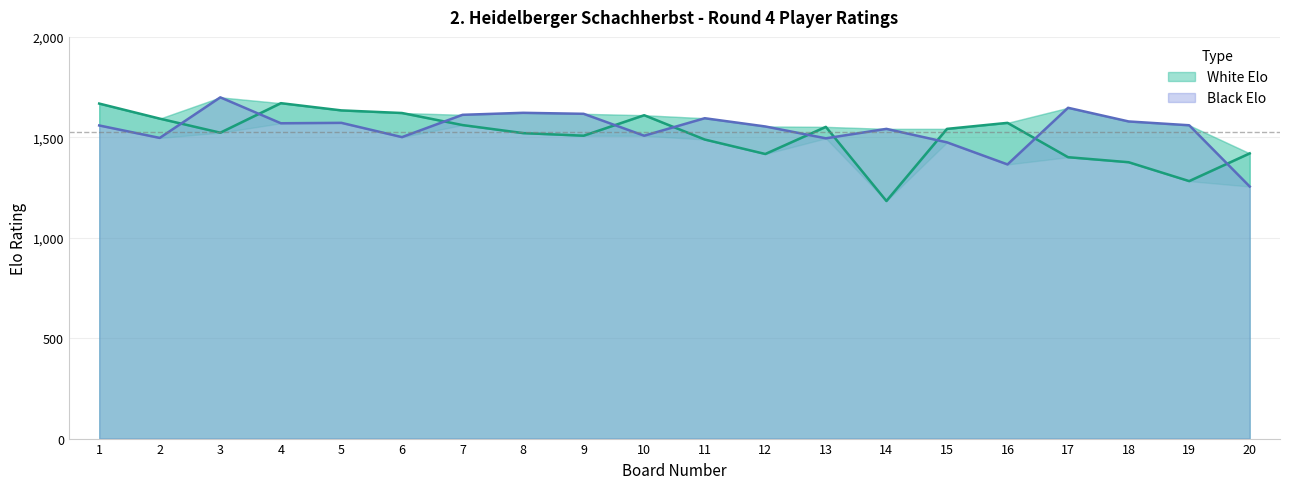

How many values in the White Elo series are below 1542?

10